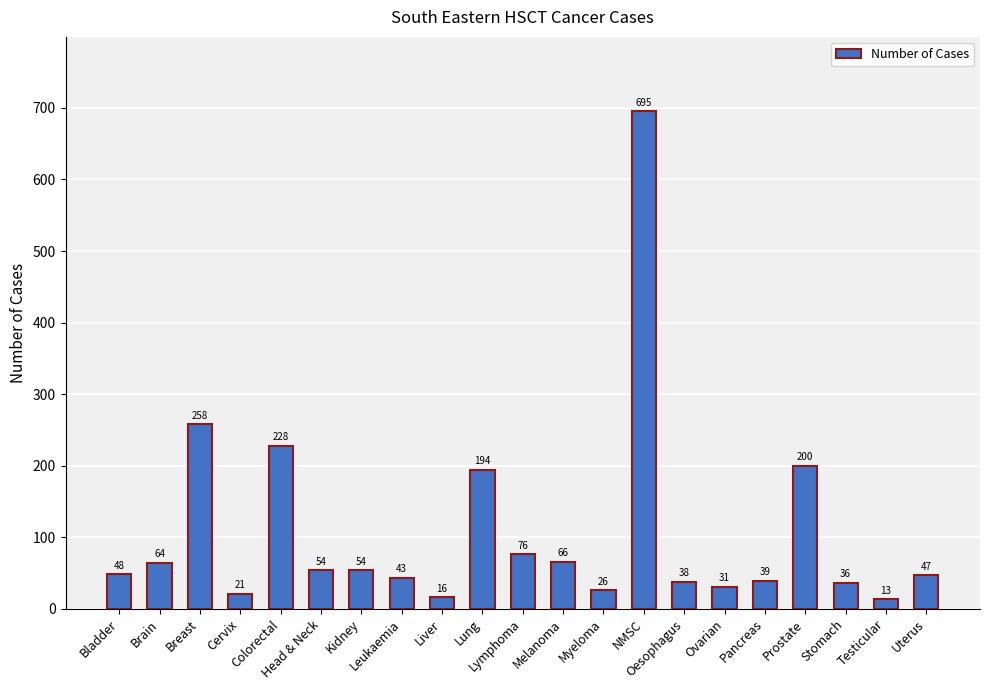

What is the sum of the values at Ovarian and NMSC?

726